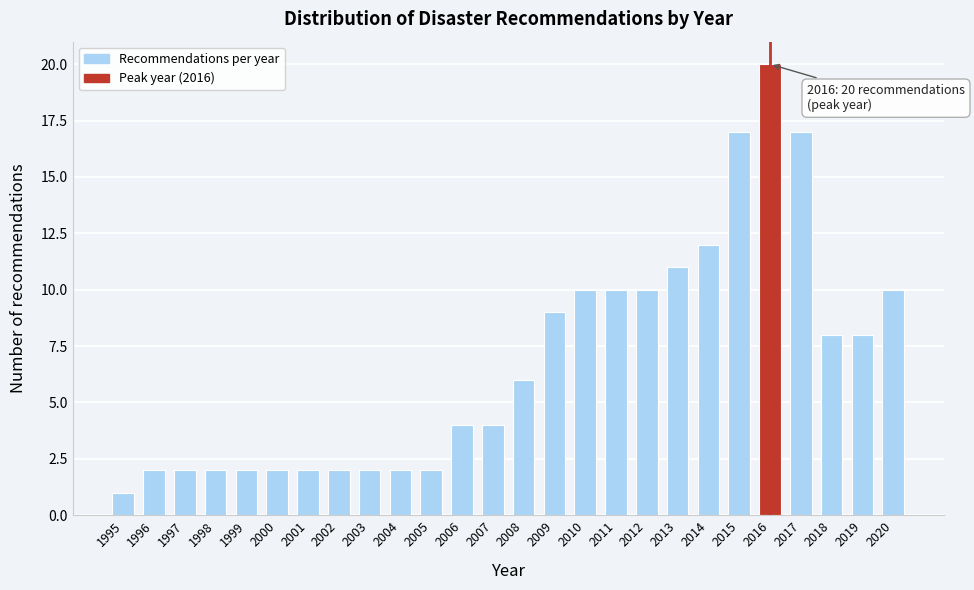

Reading left to right, transcribe all the data shown in this chart.

1995=1	1996=2	1997=2	1998=2	1999=2	2000=2	2001=2	2002=2	2003=2	2004=2	2005=2	2006=4	2007=4	2008=6	2009=9	2010=10	2011=10	2012=10	2013=11	2014=12	2015=17	2016=20	2017=17	2018=8	2019=8	2020=10